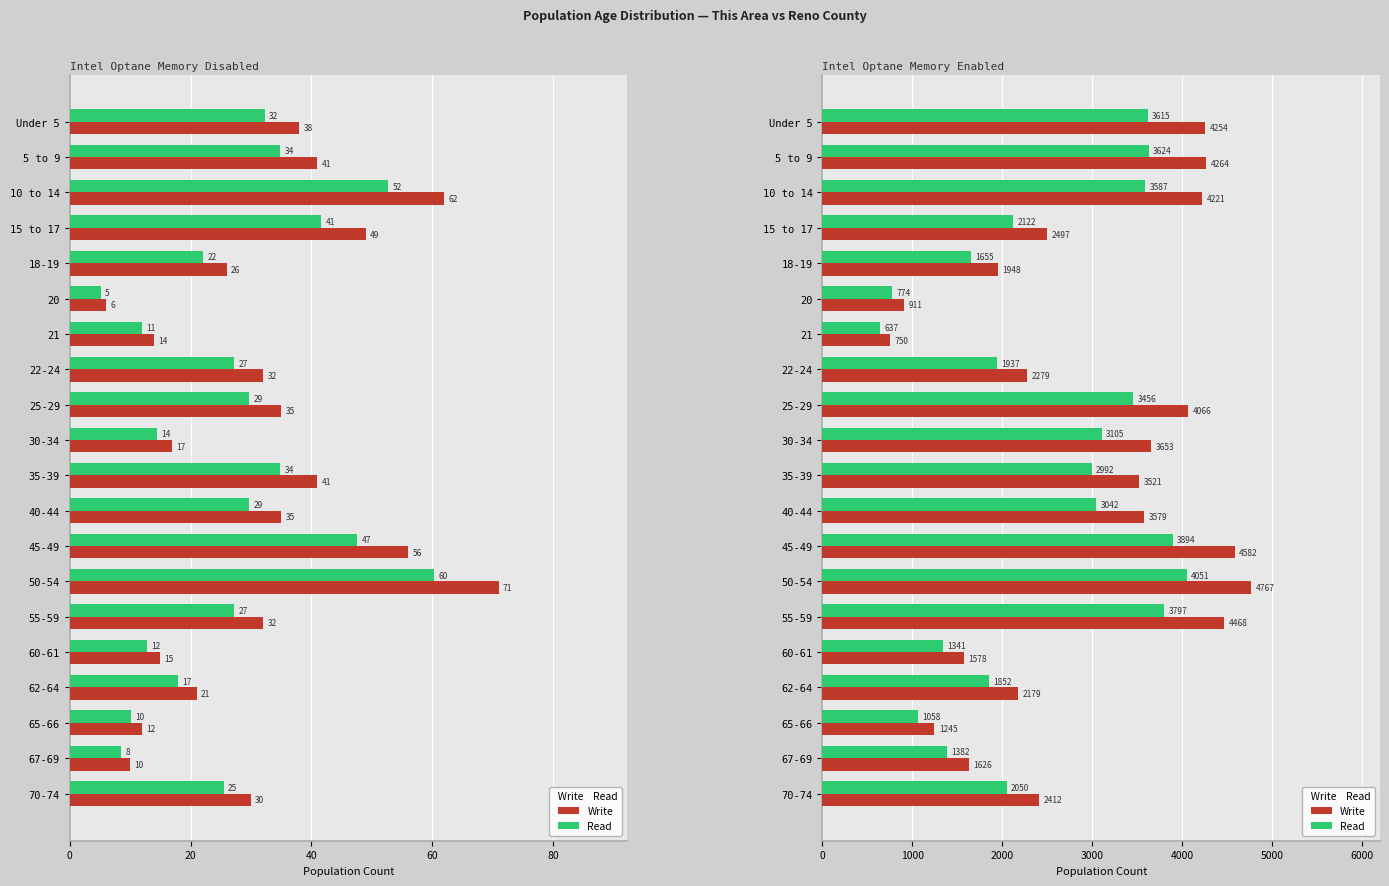

What is the sum of the Read values at Under 5 and 55-59?

7413.7